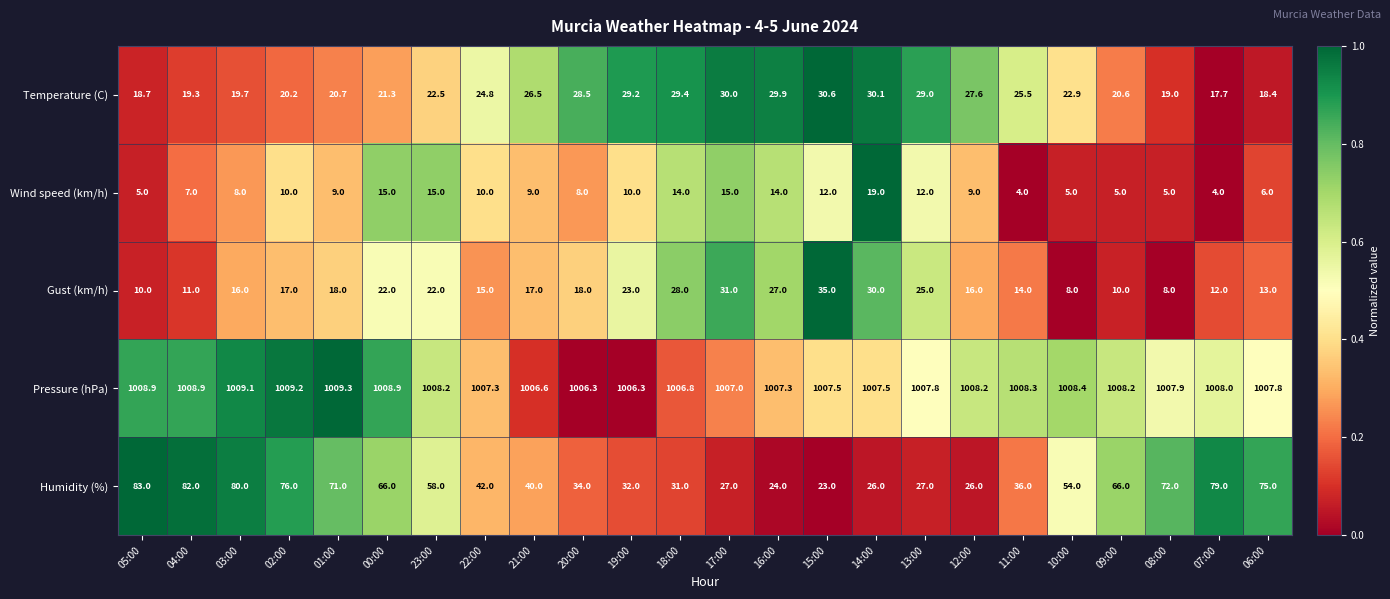

What is the difference between the maximum and second lowest values in the Wind speed (km/h) series?

15.0